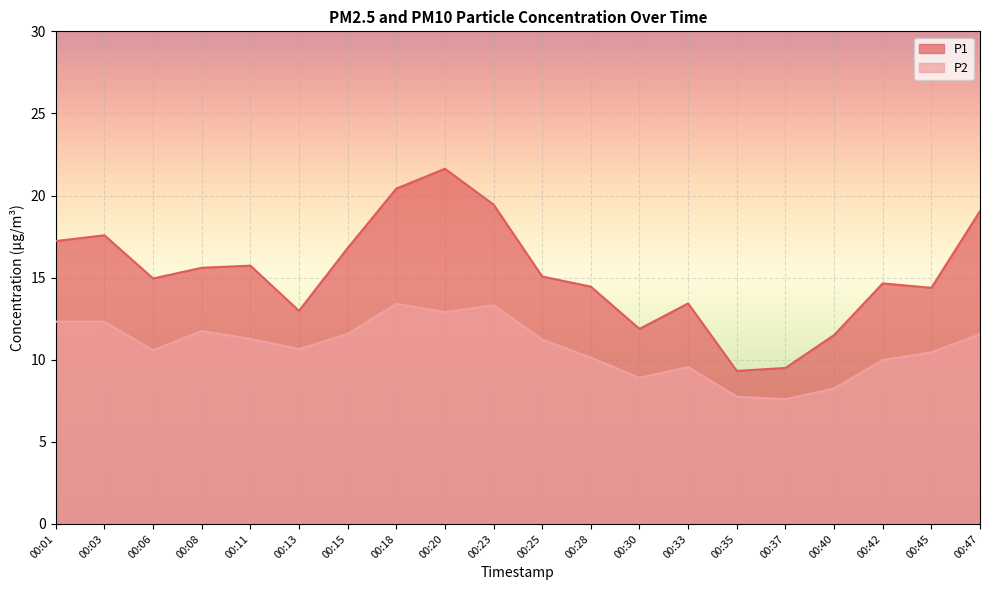

The value of P2 at 00:03 is 12.3. True or false?

True